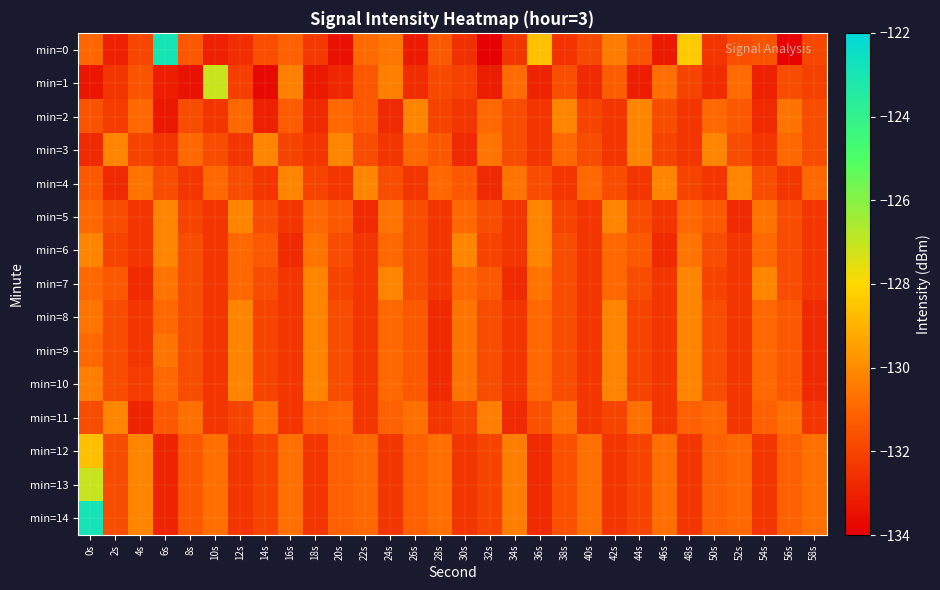

Which series has the widest spread of values?

min=0